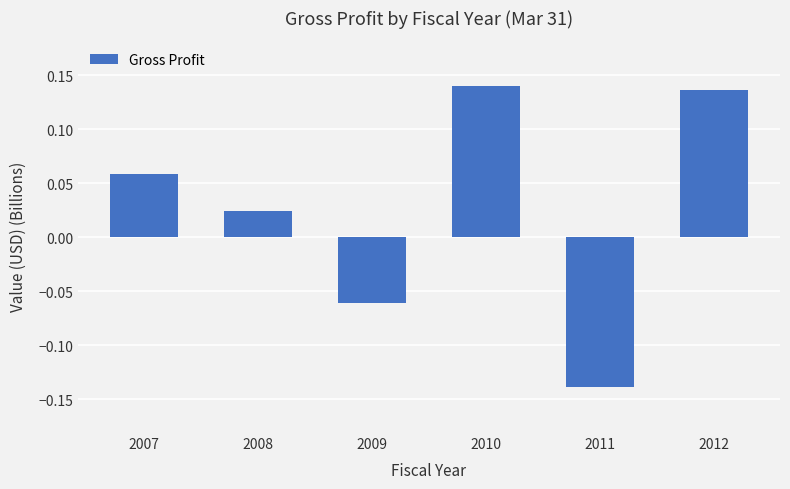

How many values are below 0?

2